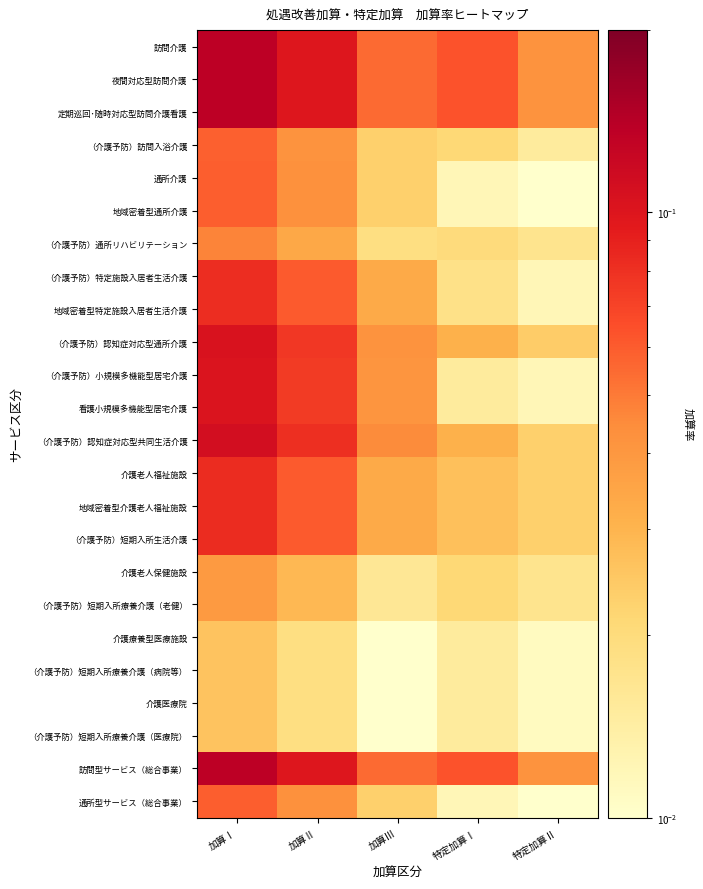

Which has a higher value, 加算Ⅱ or 加算Ⅲ?

加算Ⅱ